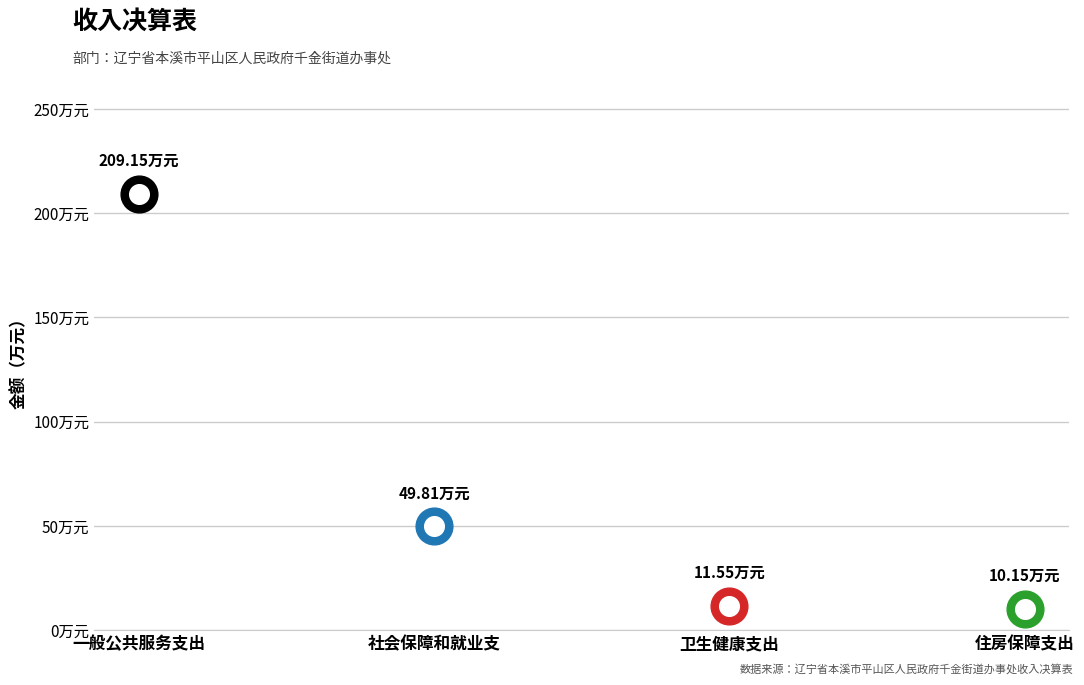

Approximately how many times larger is the value at 一般公共服务支出 compared to 住房保障支出?

20.6